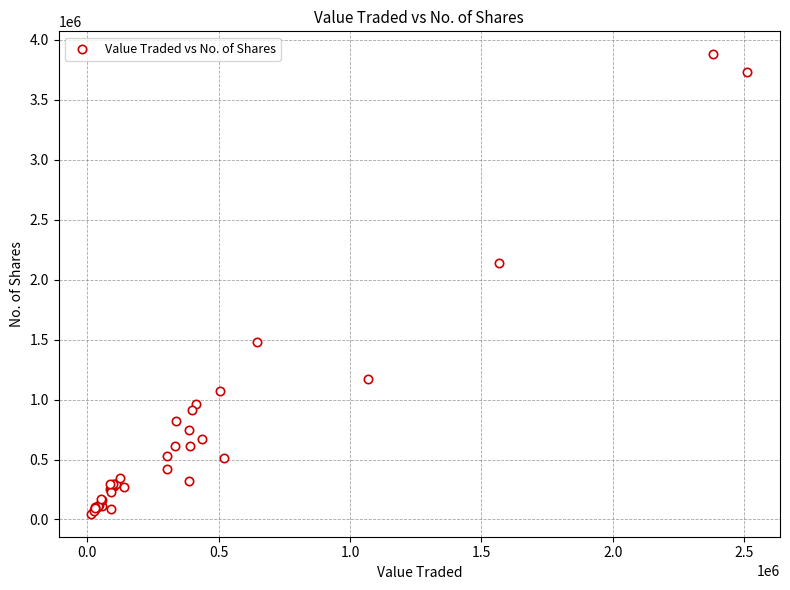

What Y value in the scatter plot is closest to 1964065?

2138491